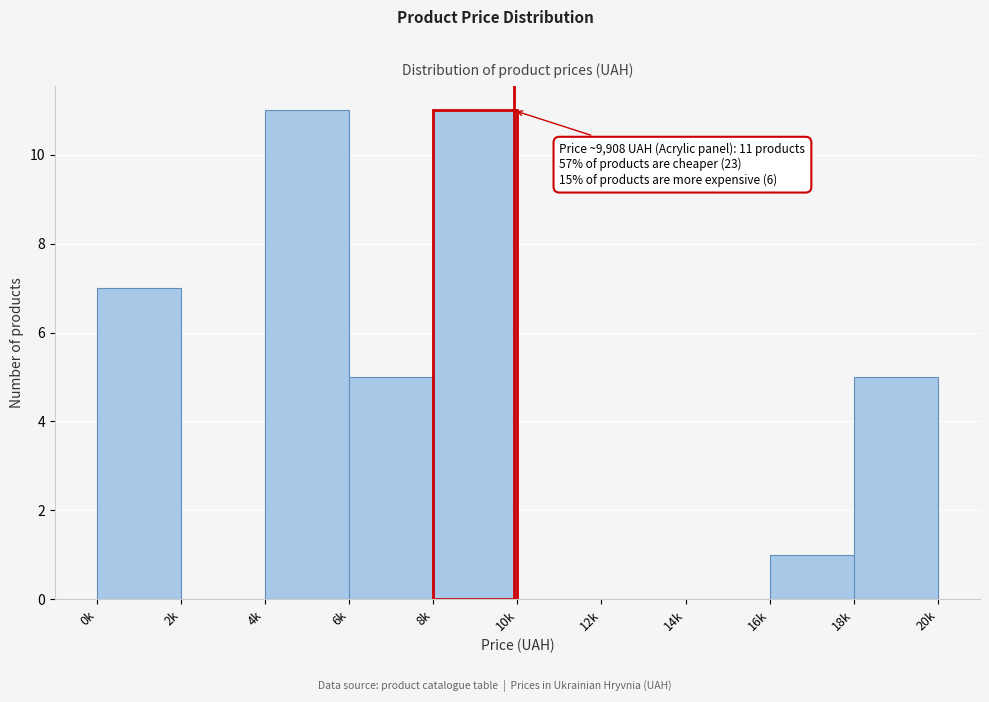

Reading left to right, extract all data points from this chart.

0k=7	2k=0	4k=11	6k=5	8k=11	10k=0	12k=0	14k=0	16k=1	18k=5